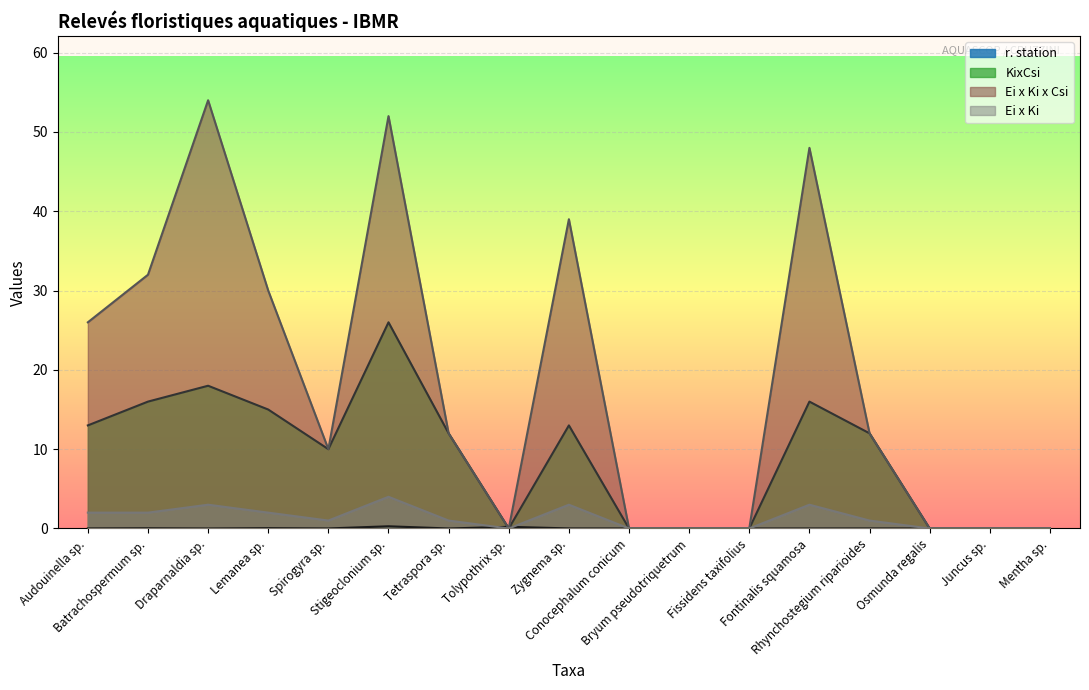

How many intersections are there between Ei x Ki x Csi and r. station?

5